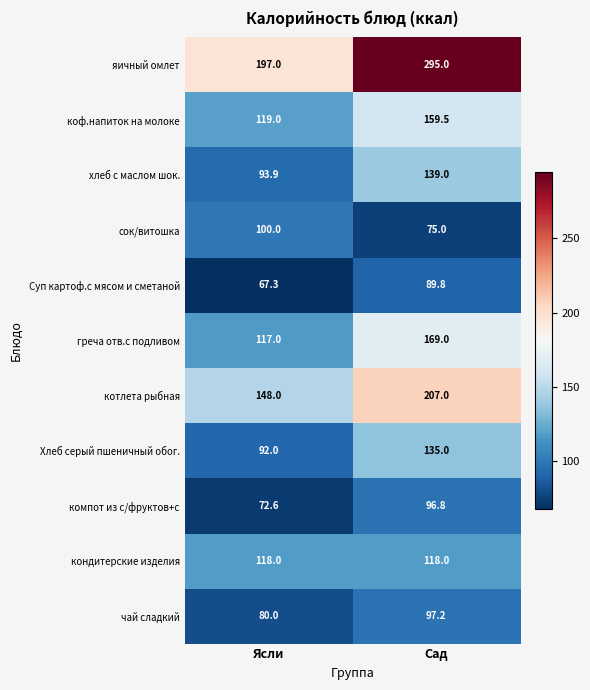

Between Ясли and Сад, which series saw the biggest shift?

яичный омлет